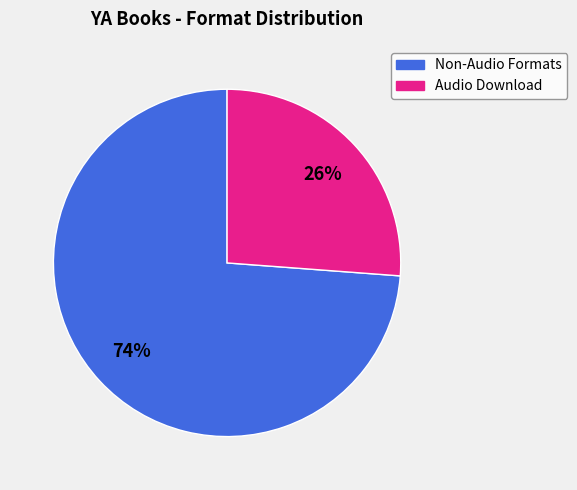

To the nearest percent, what is the average slice percentage?

50%